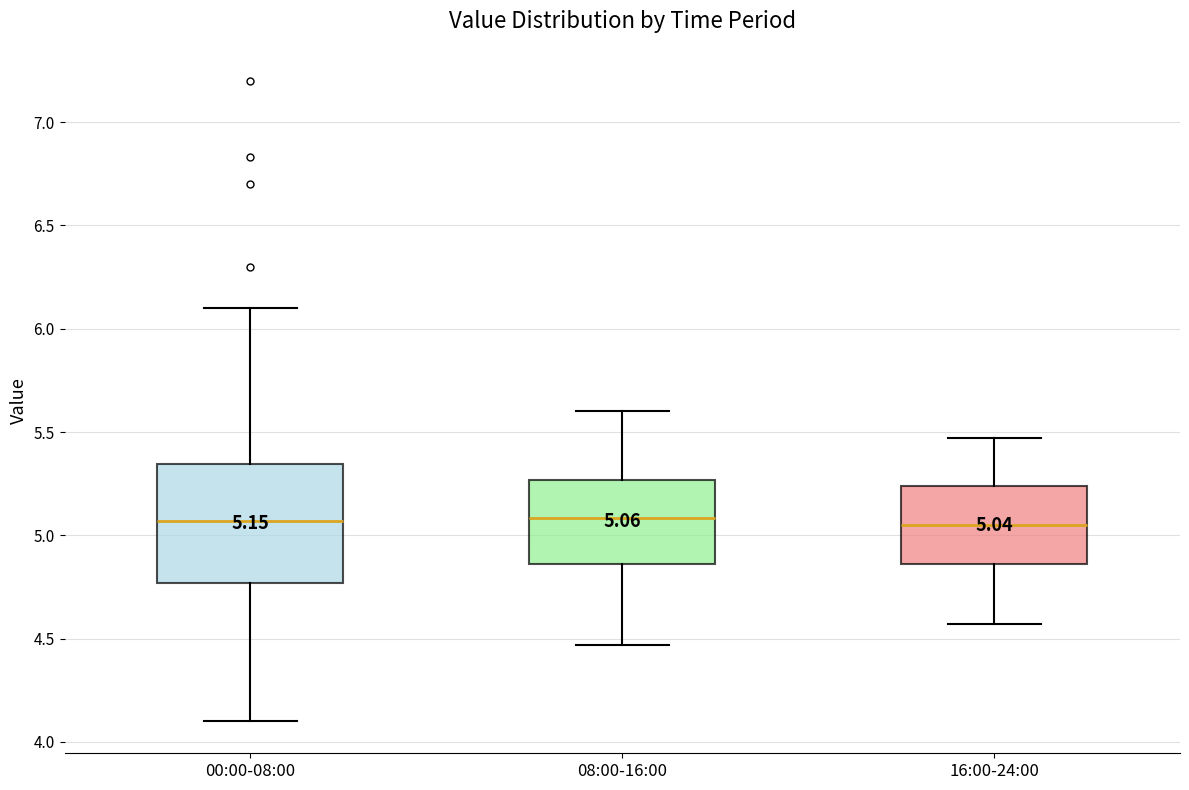

Comparing the boxes themselves (not the whiskers), which one is the tallest?

00:00-08:00